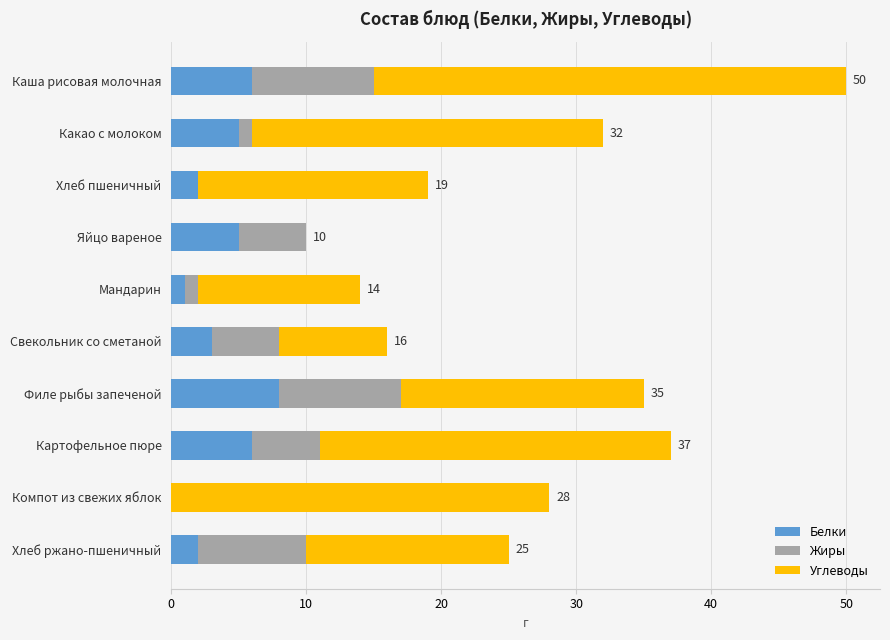

At which category is the sum across all series the highest?

Каша рисовая молочная